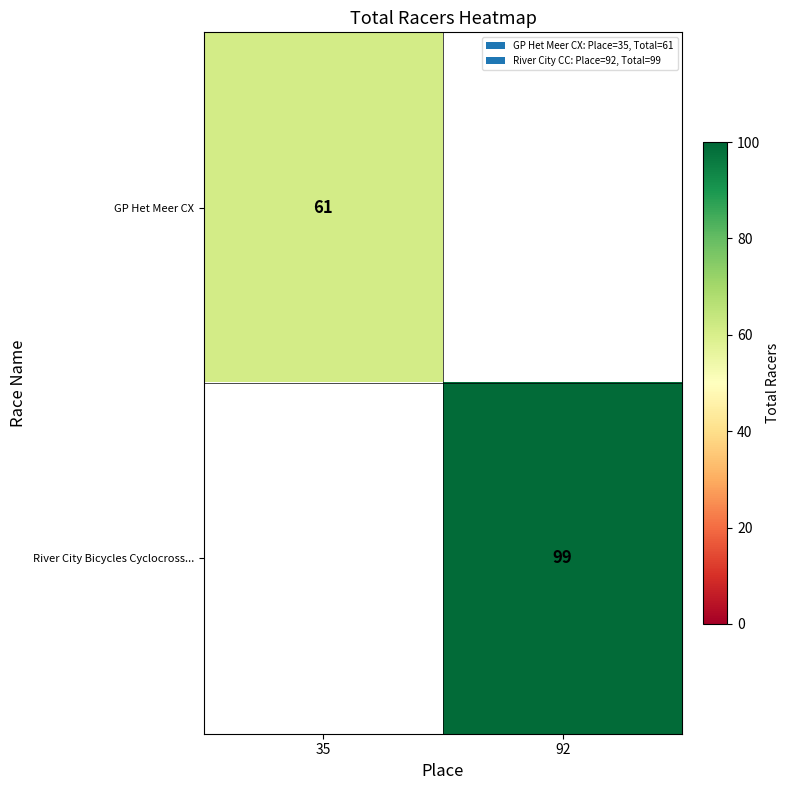

The GP Het Meer CX series shows 61 at 35. True or false?

True